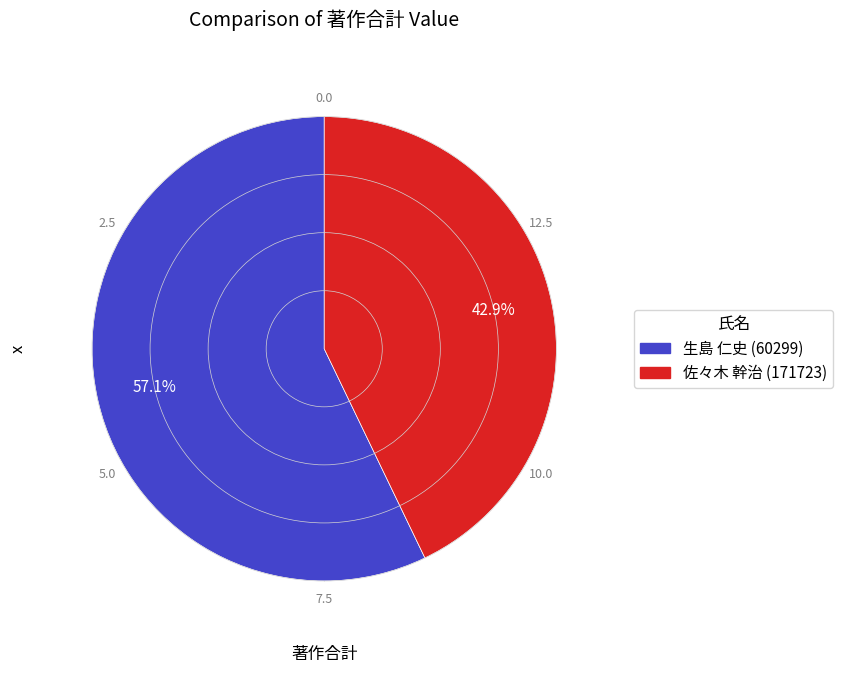

To the nearest percent, what percentage of the pie is 佐々木 幹治 (171723)?

43%